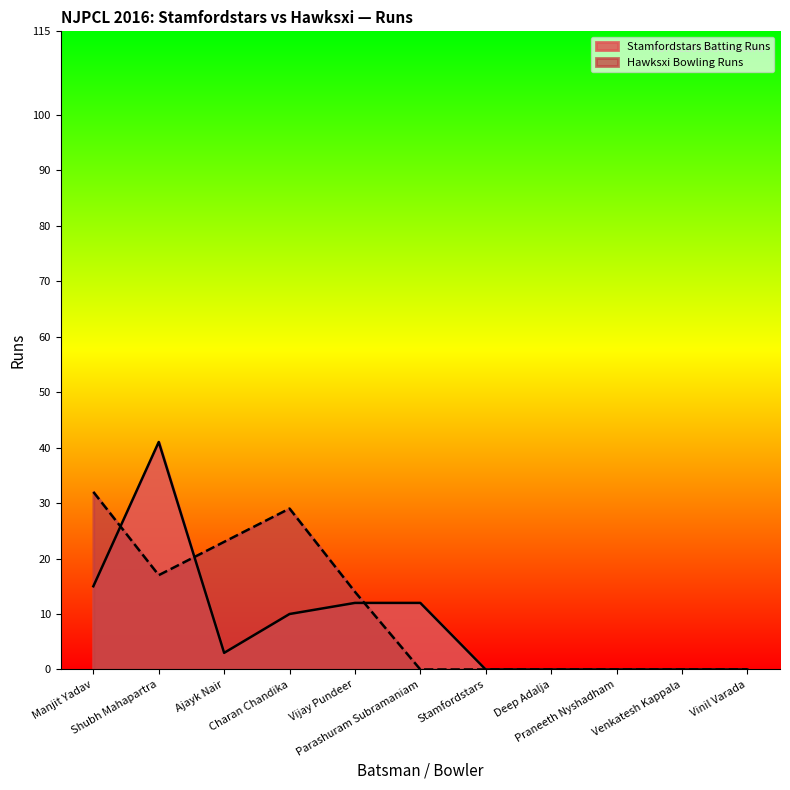

True or false: Hawksxi Bowling Runs has more than 2 points higher than both neighbors.

False